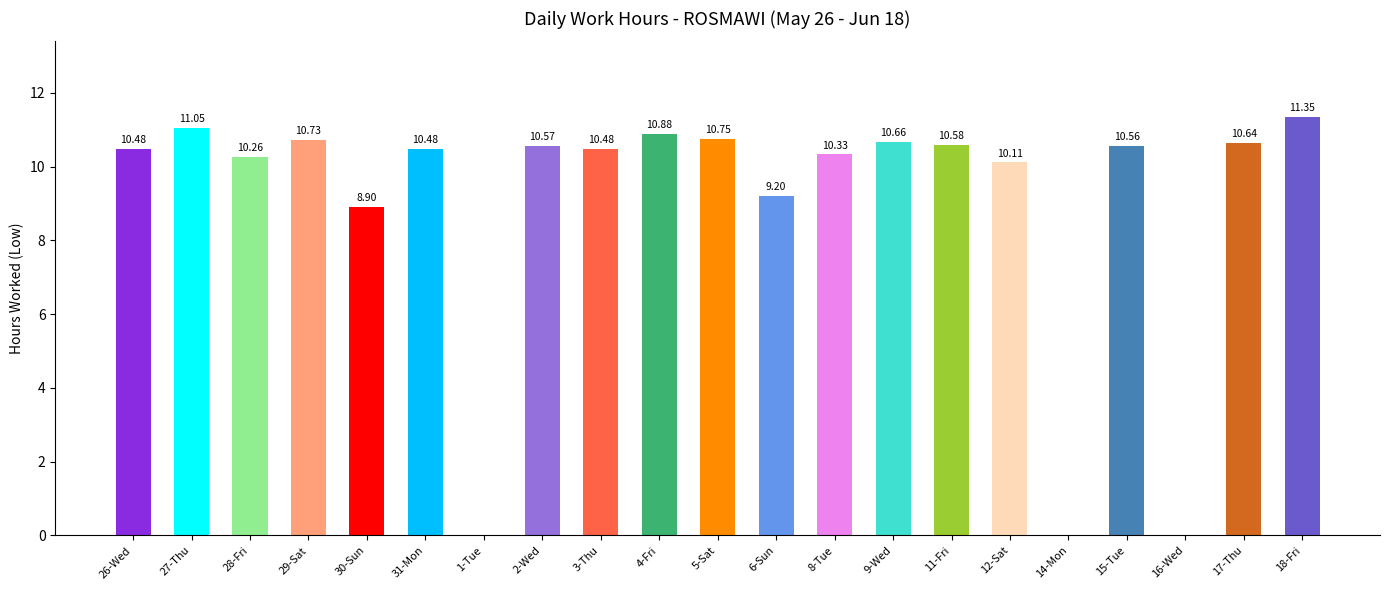

How many categories are shown in the chart?

21